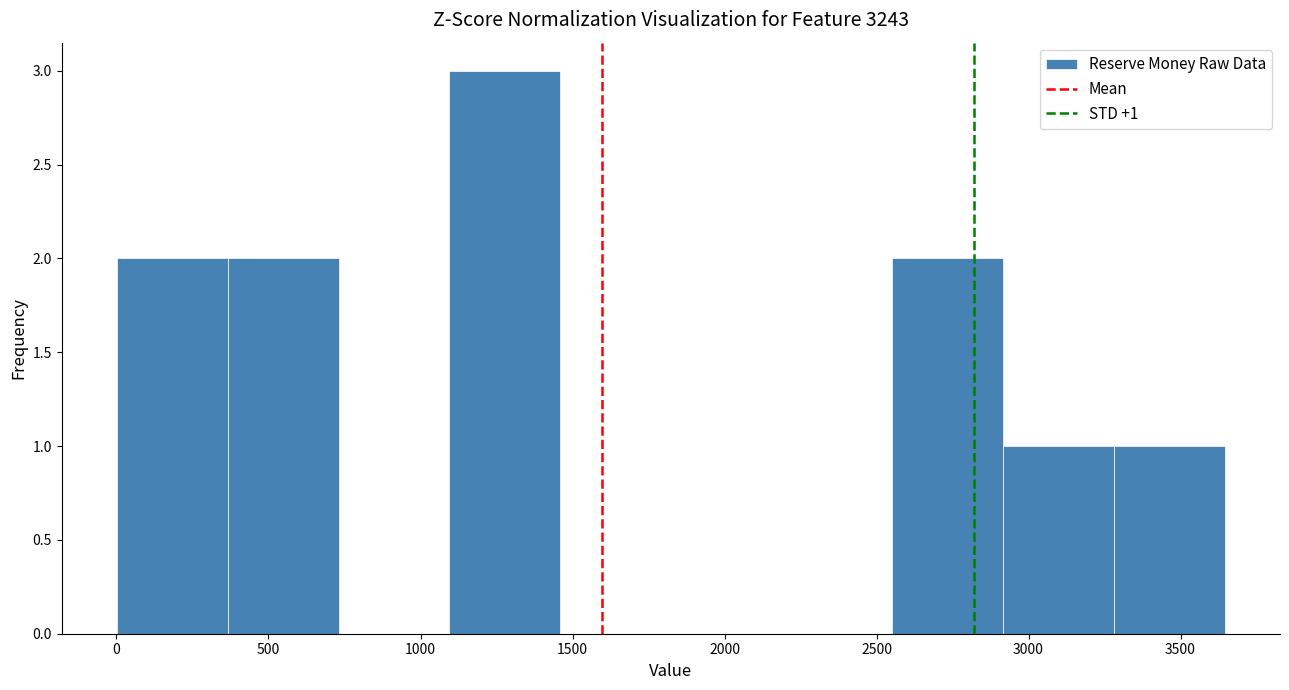

Over which range of the x-axis is the bar tallest?

1100 to 1450